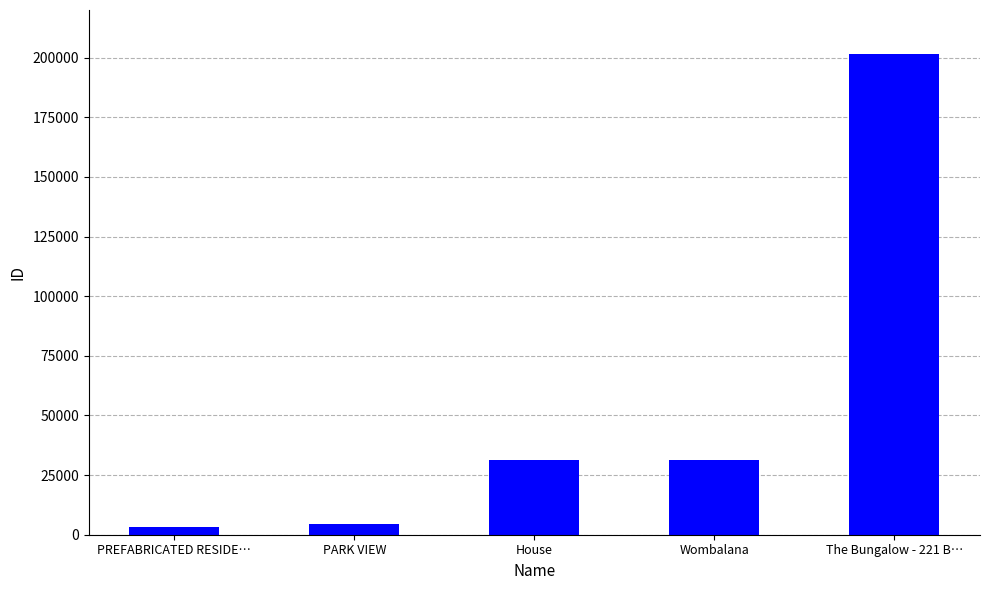

How many bars are there in total?

5